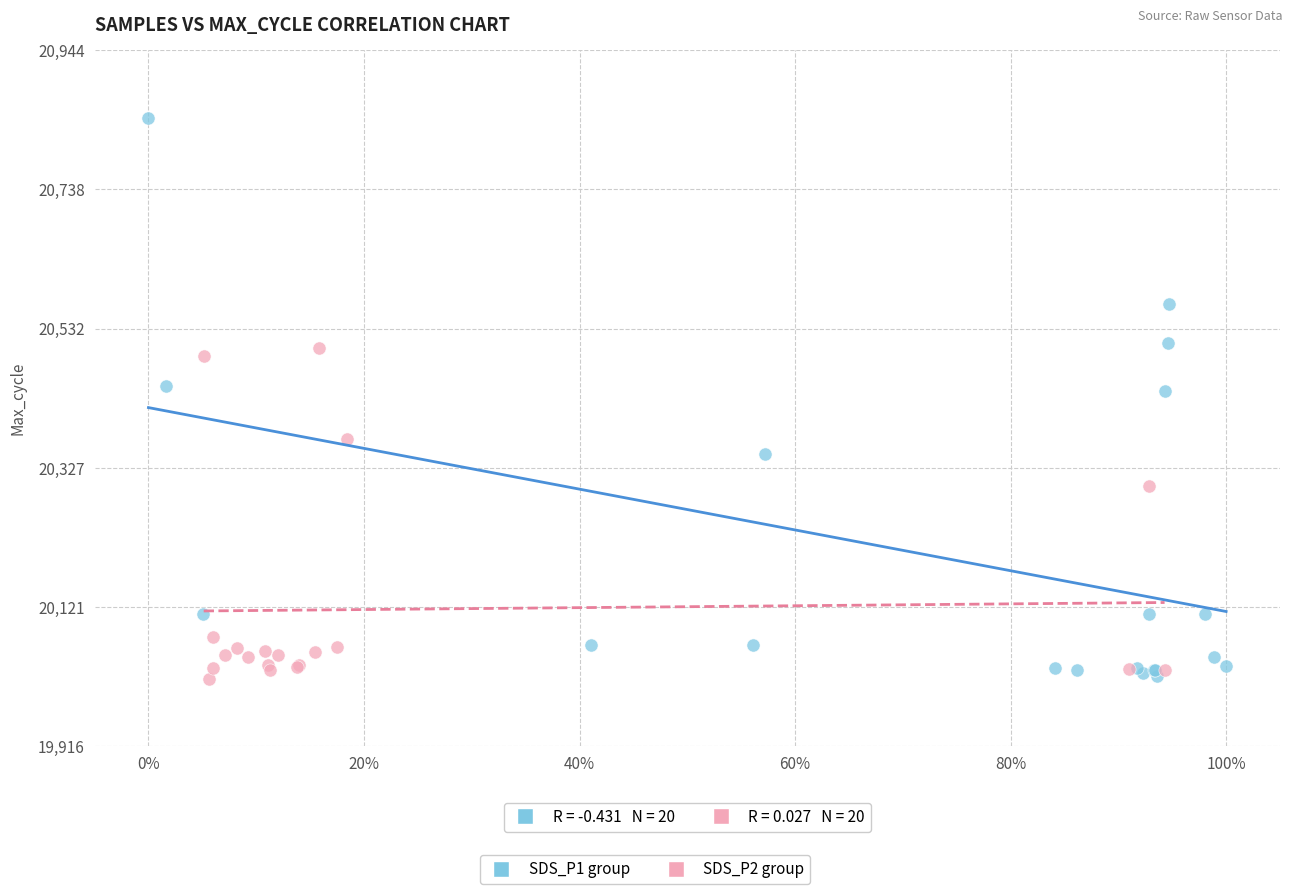

Which series reaches the maximum Y coordinate?

SDS_P1 group